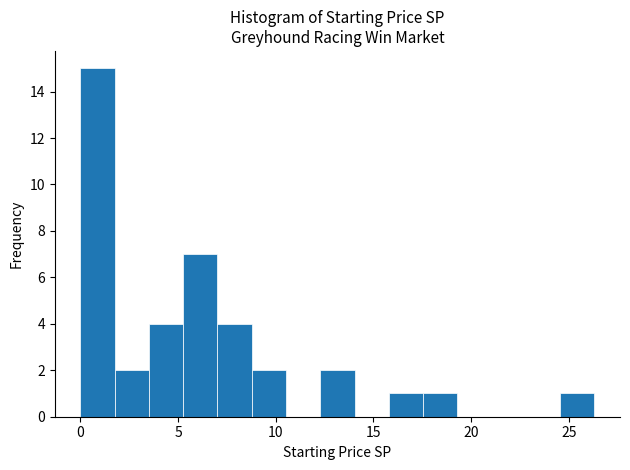

Read against the x-axis, roughly where is the centre of the tallest bar?

1.0